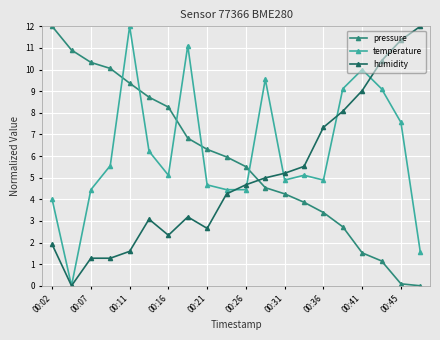

How many times do pressure and humidity cross each other?

1